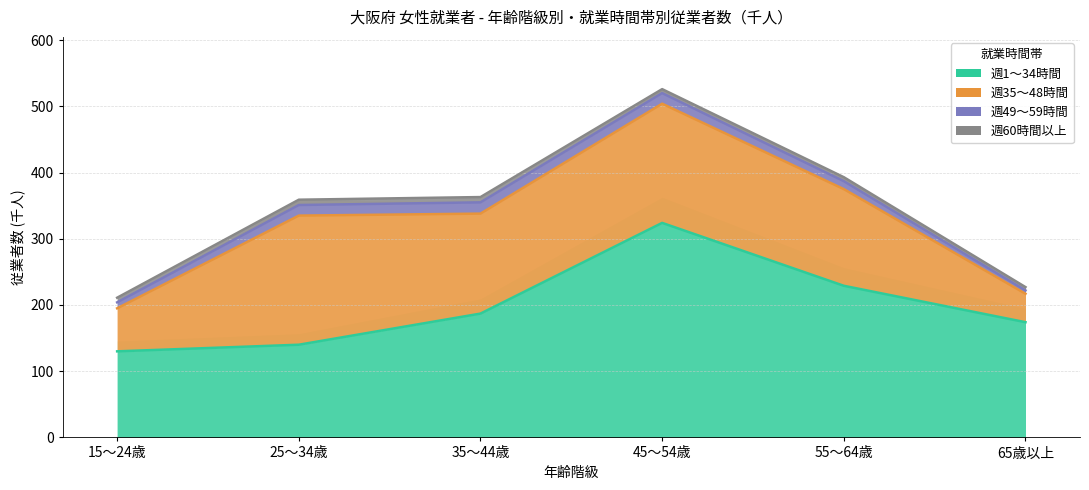

Which series has the largest range (max minus min)?

週1～34時間